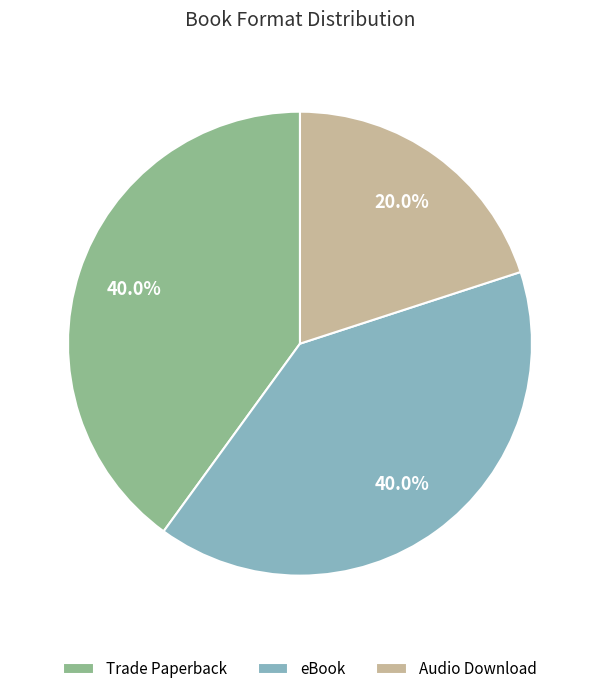

What is the total percentage of eBook and Audio Download?

60.0%